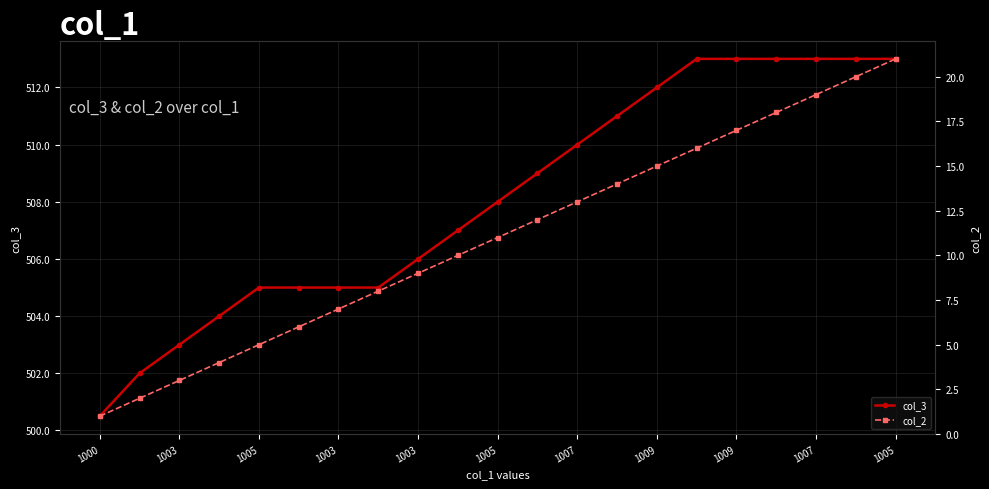

What is the difference between the second highest and minimum values in the col_2 series?

19.0